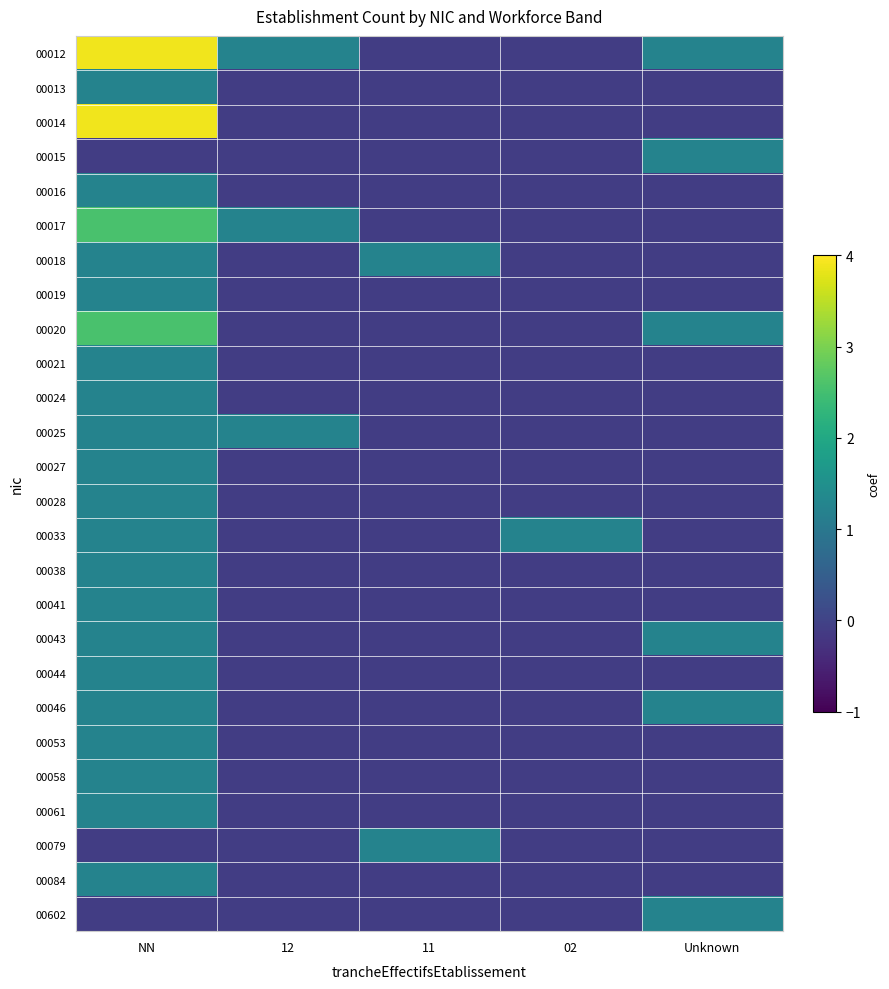

Reading right to left, what are all the values shown in this chart?

00012: Unknown=1.2	02=-0.1	11=-0.1	12=1.2	NN=3.9
00013: Unknown=-0.1	02=-0.1	11=-0.1	12=-0.1	NN=1.2
00014: Unknown=-0.1	02=-0.1	11=-0.1	12=-0.1	NN=3.9
00015: Unknown=1.2	02=-0.1	11=-0.1	12=-0.1	NN=-0.1
00016: Unknown=-0.1	02=-0.1	11=-0.1	12=-0.1	NN=1.2
00017: Unknown=-0.1	02=-0.1	11=-0.1	12=1.2	NN=2.6
00018: Unknown=-0.1	02=-0.1	11=1.2	12=-0.1	NN=1.2
00019: Unknown=-0.1	02=-0.1	11=-0.1	12=-0.1	NN=1.2
00020: Unknown=1.2	02=-0.1	11=-0.1	12=-0.1	NN=2.6
00021: Unknown=-0.1	02=-0.1	11=-0.1	12=-0.1	NN=1.2
00024: Unknown=-0.1	02=-0.1	11=-0.1	12=-0.1	NN=1.2
00025: Unknown=-0.1	02=-0.1	11=-0.1	12=1.2	NN=1.2
00027: Unknown=-0.1	02=-0.1	11=-0.1	12=-0.1	NN=1.2
00028: Unknown=-0.1	02=-0.1	11=-0.1	12=-0.1	NN=1.2
00033: Unknown=-0.1	02=1.2	11=-0.1	12=-0.1	NN=1.2
00038: Unknown=-0.1	02=-0.1	11=-0.1	12=-0.1	NN=1.2
00041: Unknown=-0.1	02=-0.1	11=-0.1	12=-0.1	NN=1.2
00043: Unknown=1.2	02=-0.1	11=-0.1	12=-0.1	NN=1.2
00044: Unknown=-0.1	02=-0.1	11=-0.1	12=-0.1	NN=1.2
00046: Unknown=1.2	02=-0.1	11=-0.1	12=-0.1	NN=1.2
00053: Unknown=-0.1	02=-0.1	11=-0.1	12=-0.1	NN=1.2
00058: Unknown=-0.1	02=-0.1	11=-0.1	12=-0.1	NN=1.2
00061: Unknown=-0.1	02=-0.1	11=-0.1	12=-0.1	NN=1.2
00079: Unknown=-0.1	02=-0.1	11=1.2	12=-0.1	NN=-0.1
00084: Unknown=-0.1	02=-0.1	11=-0.1	12=-0.1	NN=1.2
00602: Unknown=1.2	02=-0.1	11=-0.1	12=-0.1	NN=-0.1